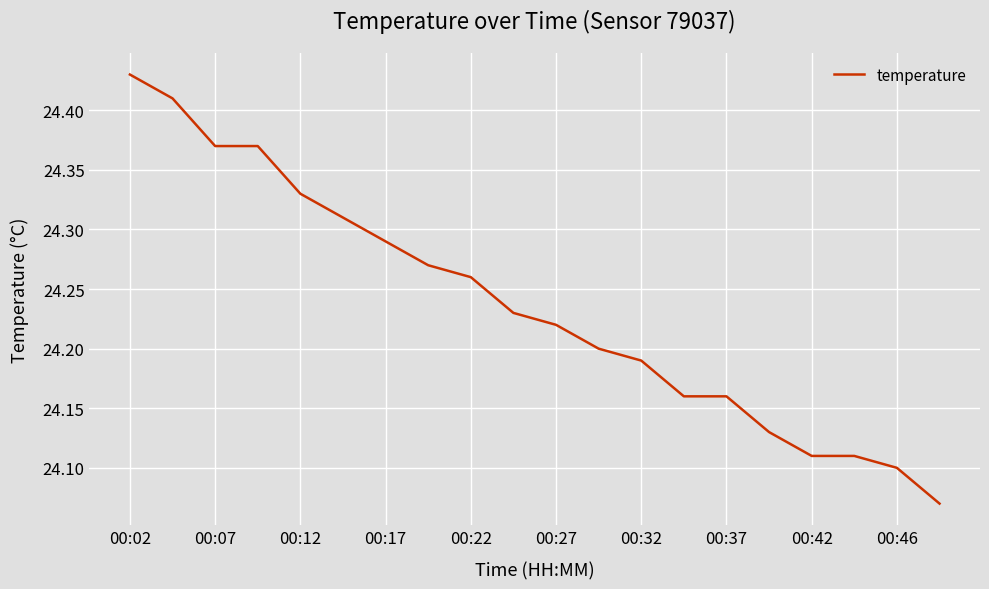

Reading left to right, list all the values displayed in this chart.

24.4	24.4	24.4	24.4	24.3	24.3	24.3	24.3	24.3	24.2	24.2	24.2	24.2	24.2	24.2	24.1	24.1	24.1	24.1	24.1